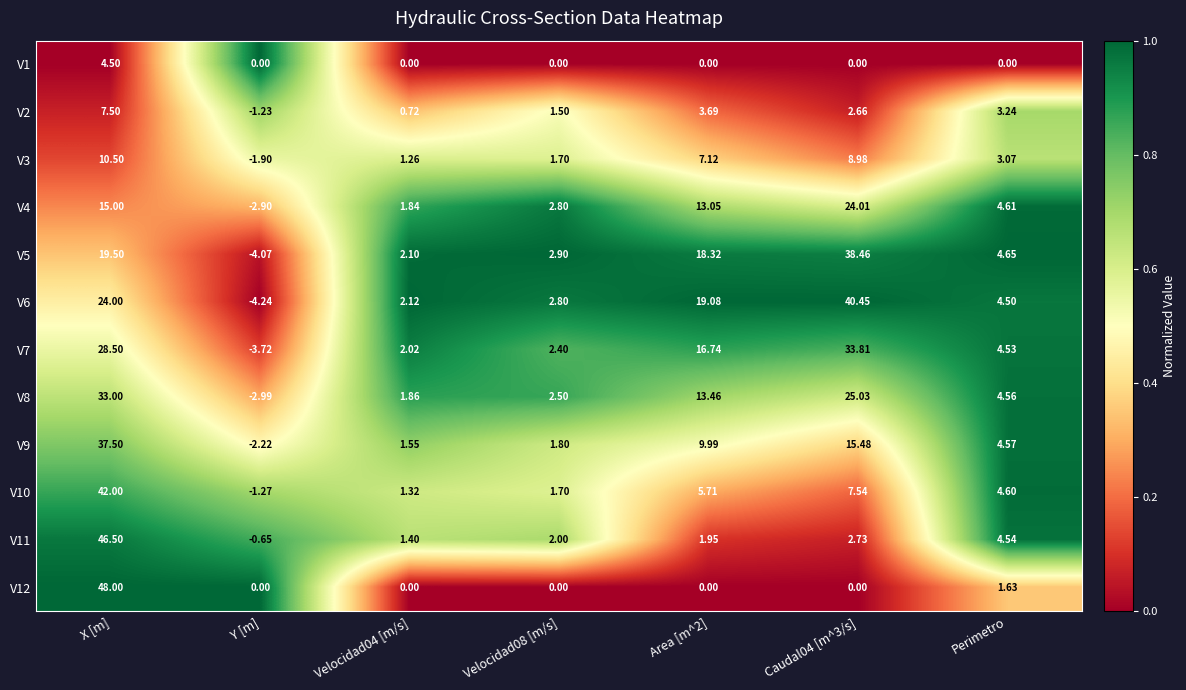

At which label does V3 reach its minimum?

Y [m]